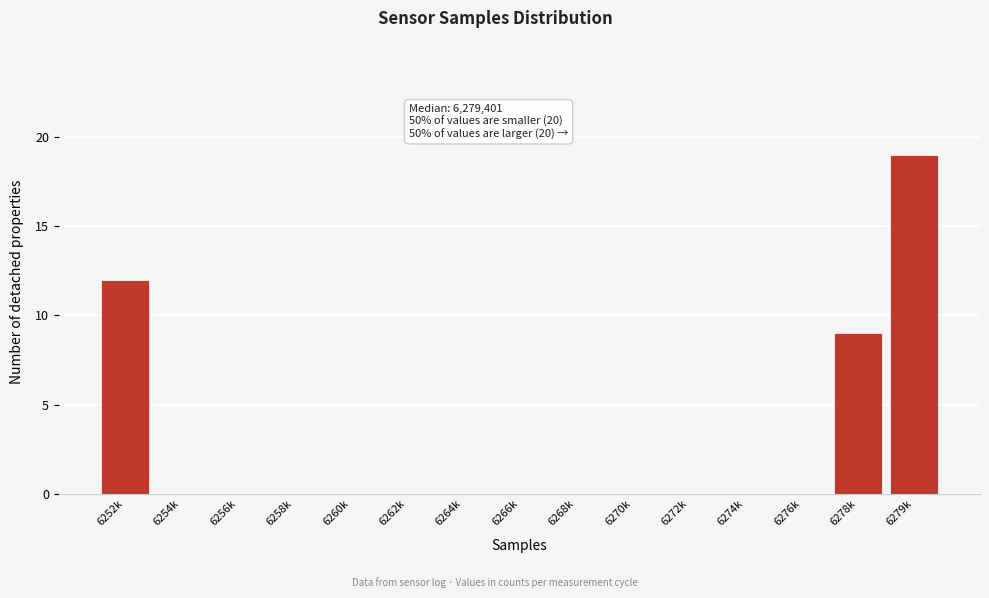

Reading left to right, what are all the values shown in this chart?

6252k=12	6254k=0	6256k=0	6258k=0	6260k=0	6262k=0	6264k=0	6266k=0	6268k=0	6270k=0	6272k=0	6274k=0	6276k=0	6278k=9	6279k=19